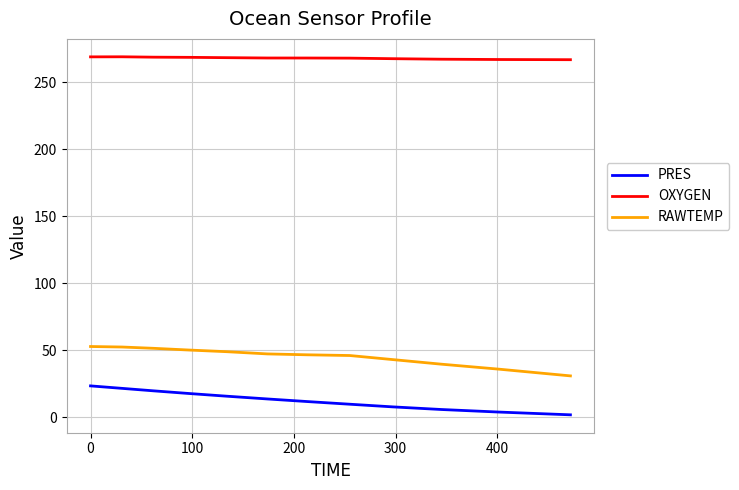

What is the highest value of the RAWTEMP series?

52.8